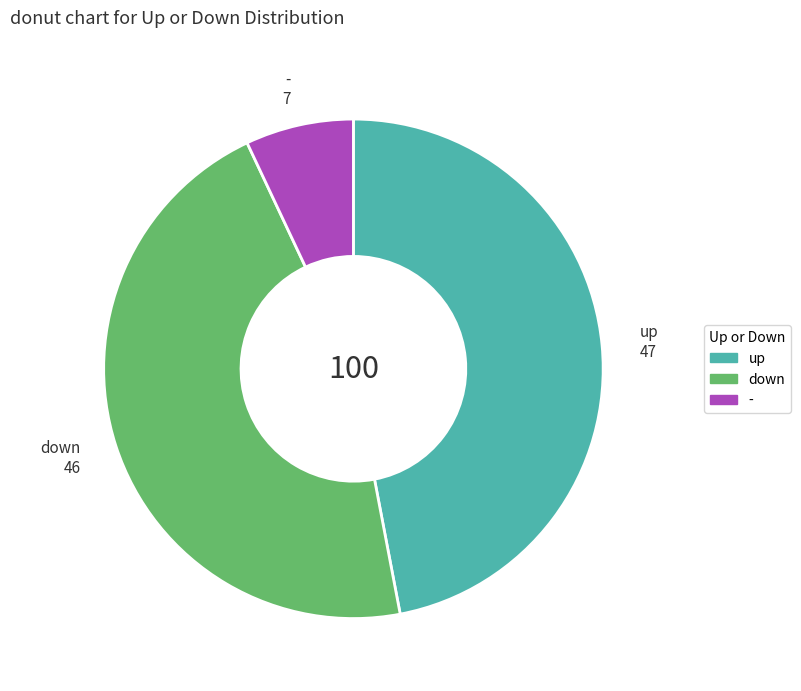

Which slice is the smallest?

-